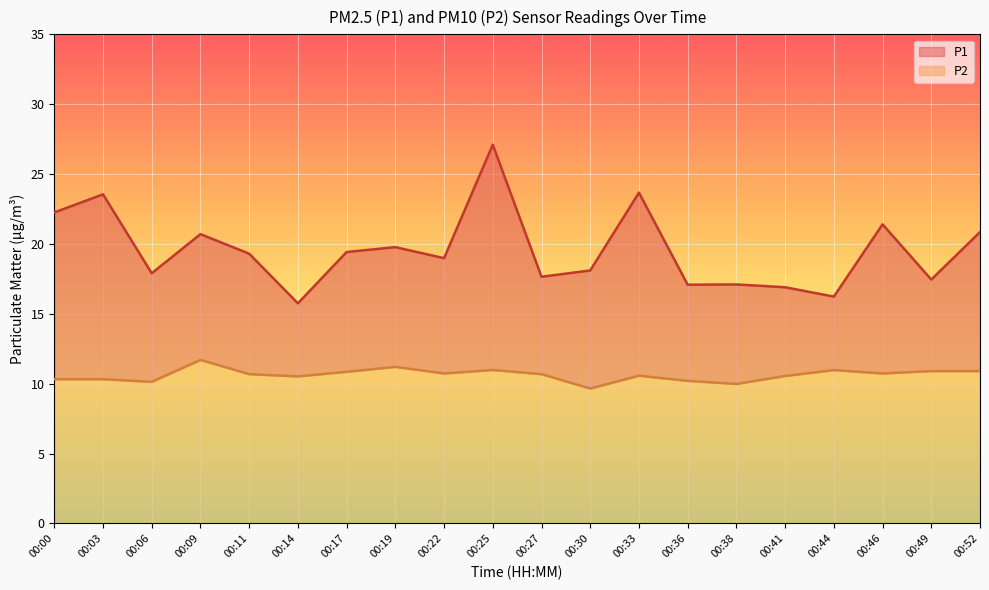

The P1 series shows 22.2 at 00:00. True or false?

True